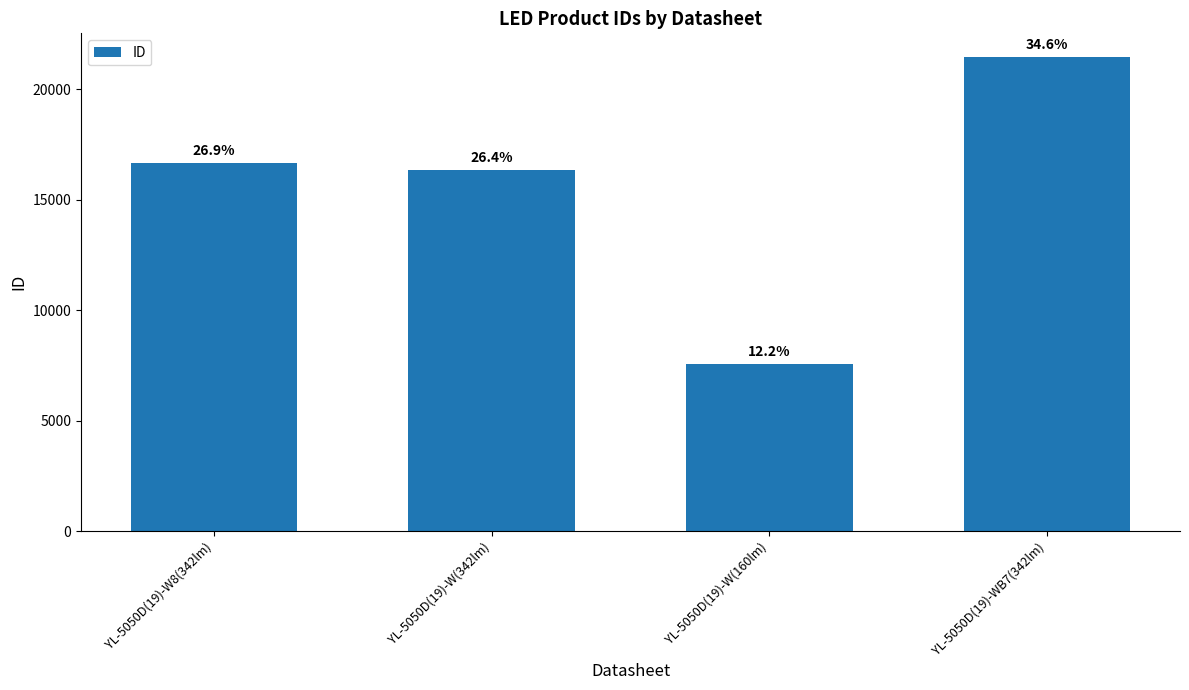

What is the change in value from YL-5050D(19)-W(342lm) to YL-5050D(19)-WB7(342lm)?

+5107